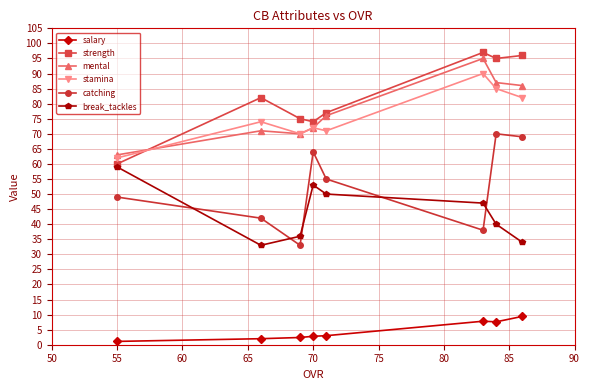

What is the value of the strength point at the 4th from the left?

74.0